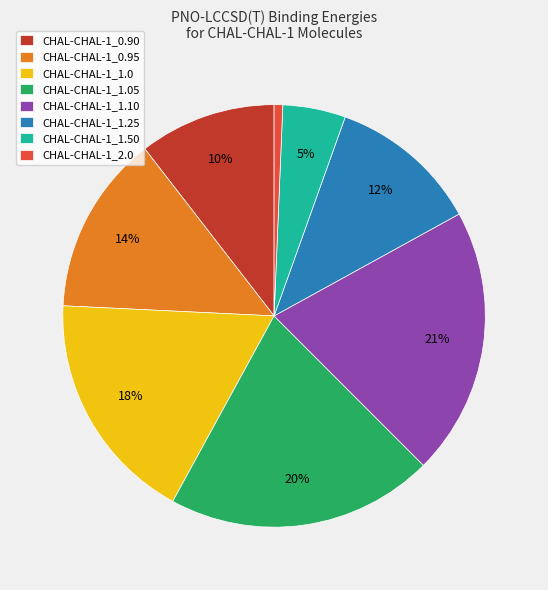

Does CHAL-CHAL-1_0.90 account for over 50% of the chart?

No